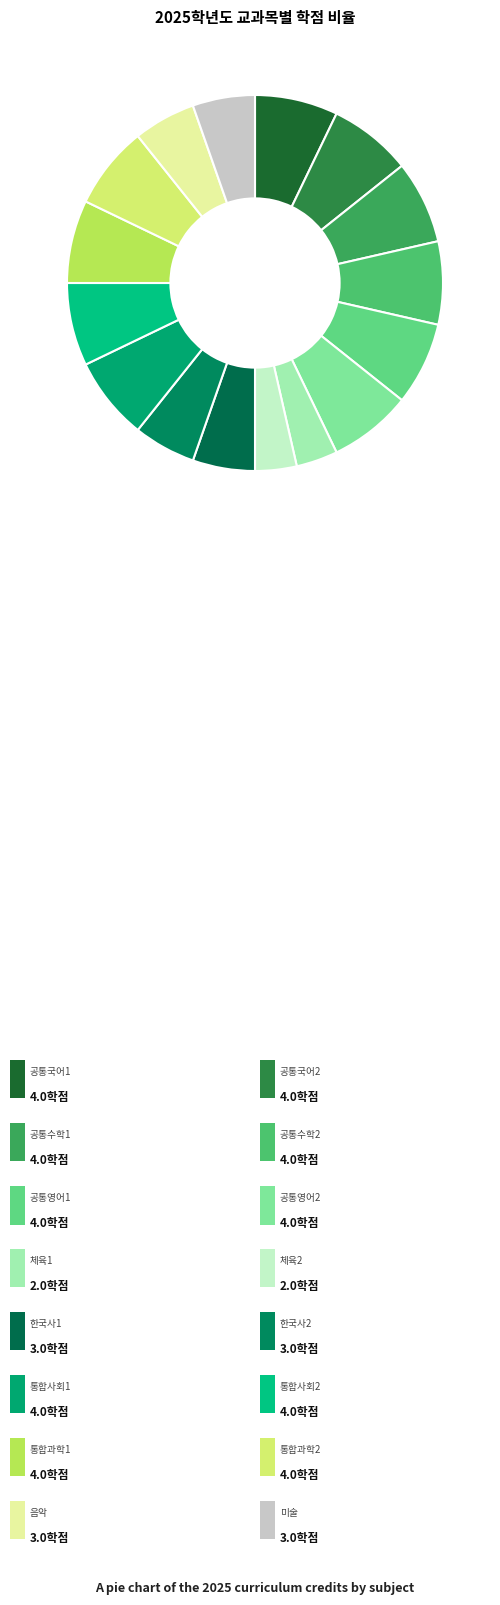

How many segments does this pie chart have?

16